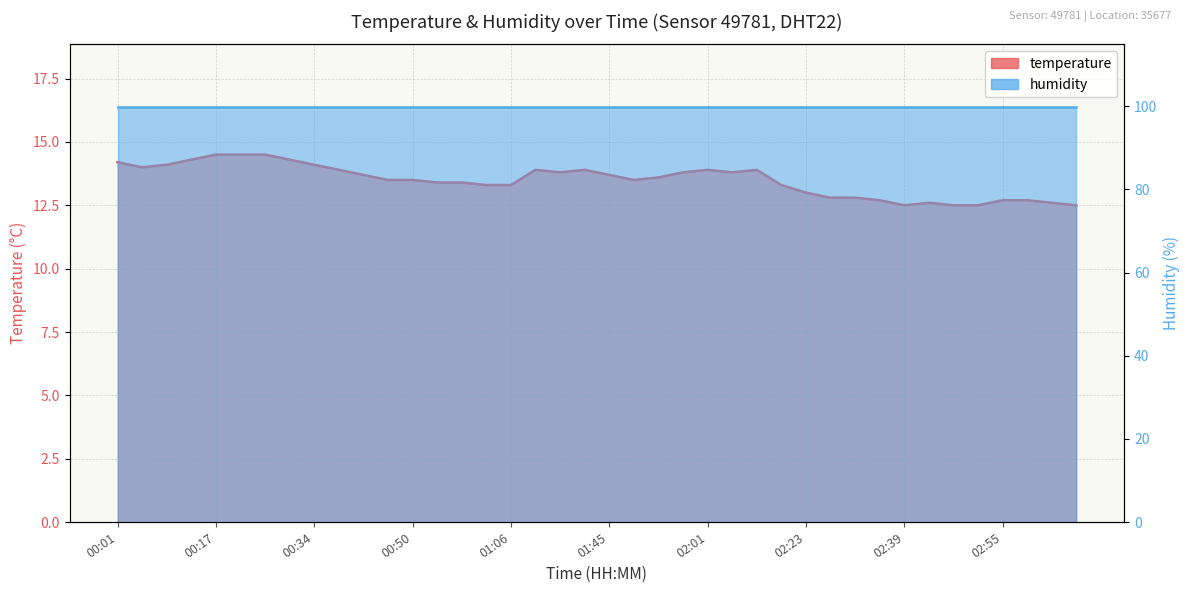

What is the ratio of the value at 00:21 to the value at 02:23?

1.1